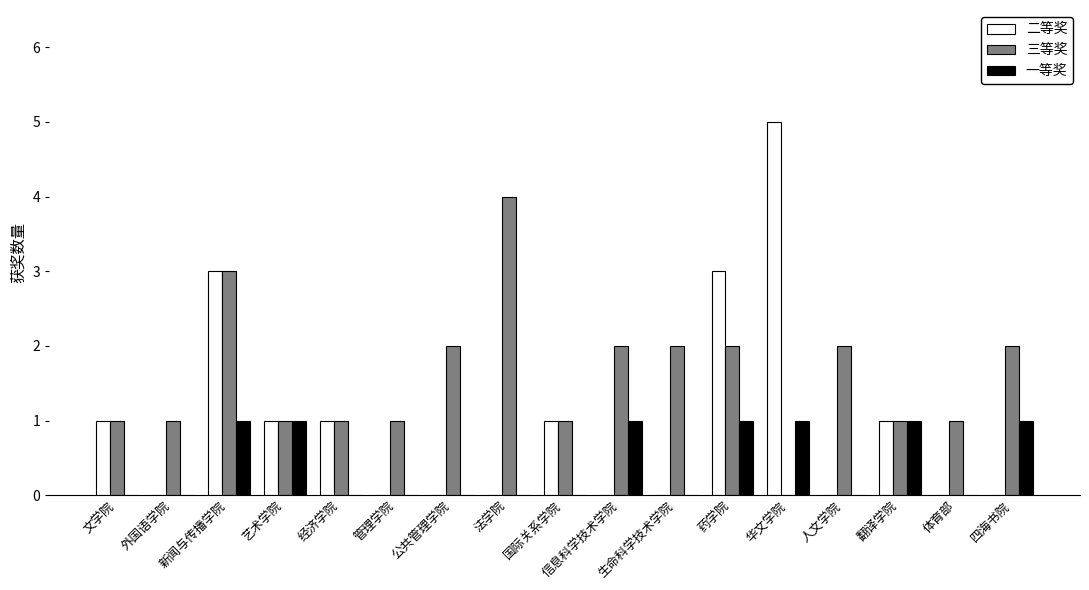

Count the 三等奖 values in the range 1 to 2.

14